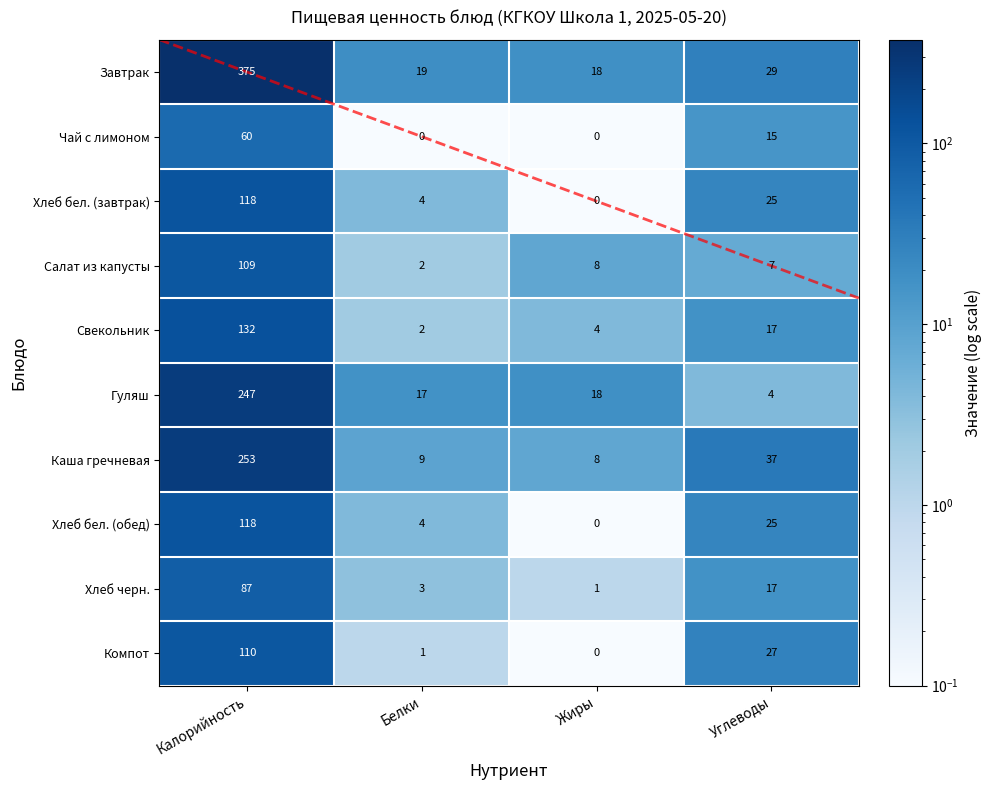

What is the total value across all series at Калорийность?

1609